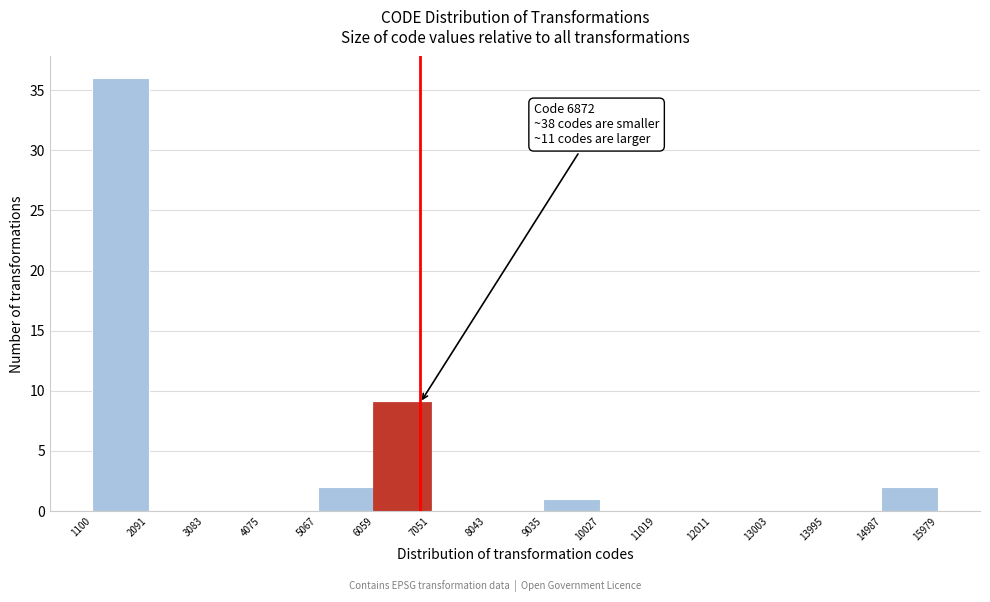

Which range on the x-axis has the tallest bar?

1100 to 2091